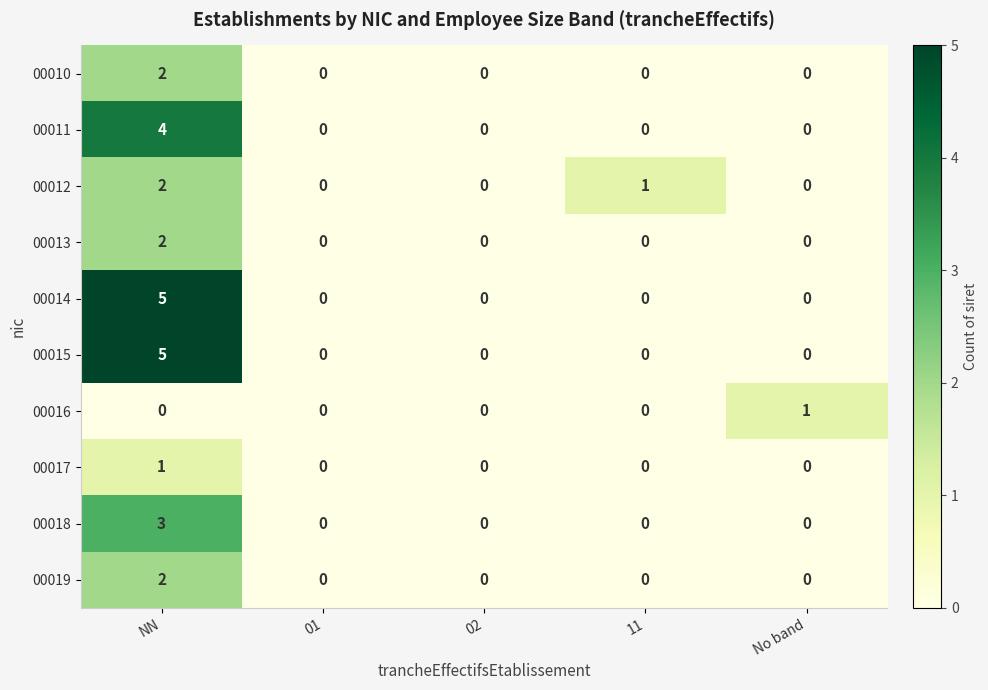

Is the value of 00012 at NN greater than the value of 00010 at No band?

Yes